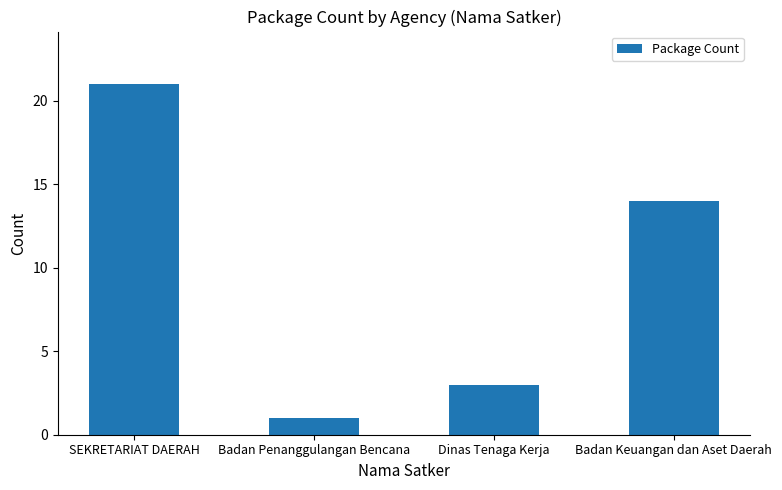

Are the bars grouped side by side (vs. stacked)?

No